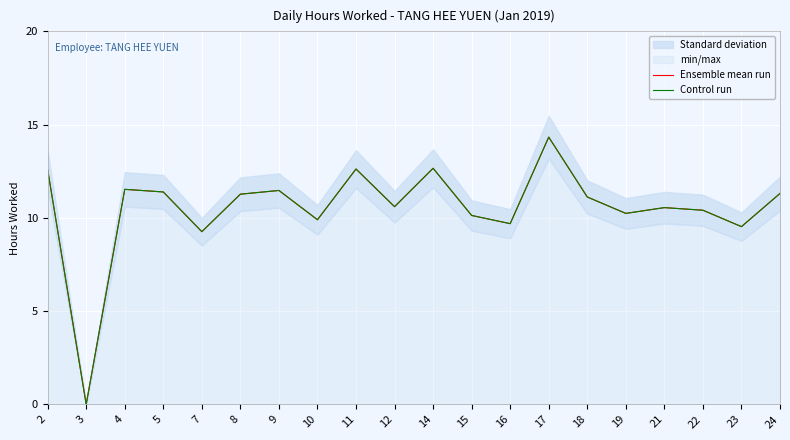

Which series has the largest range (max minus min)?

Ensemble mean run